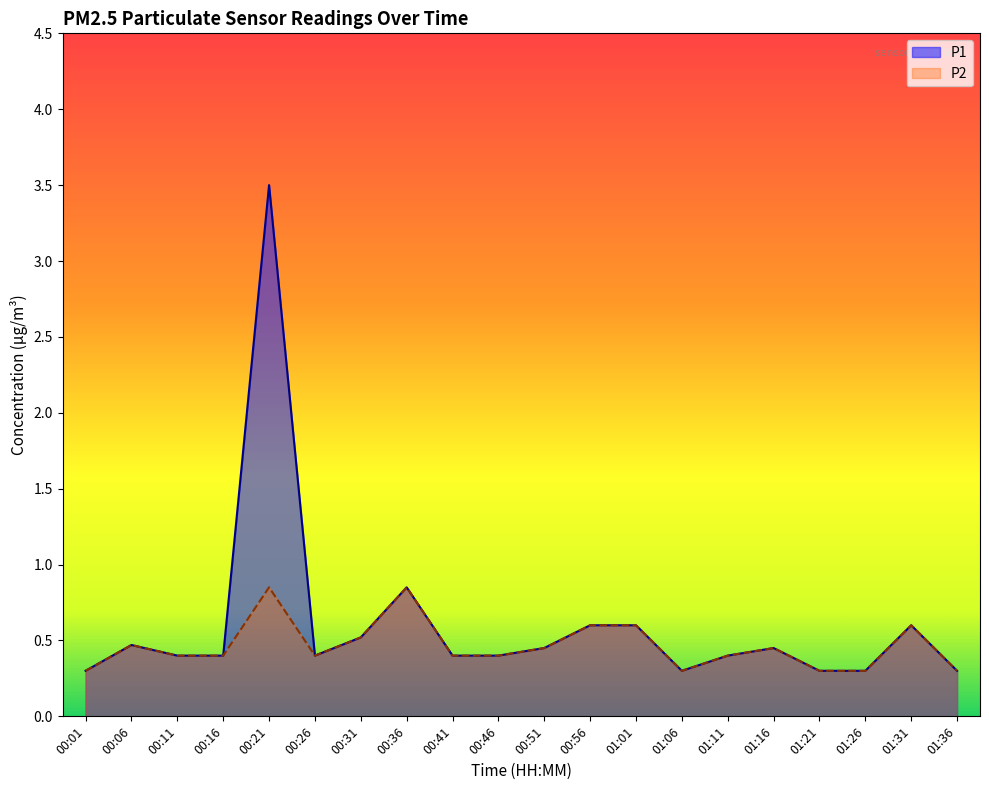

How many lines are shown in the chart?

2